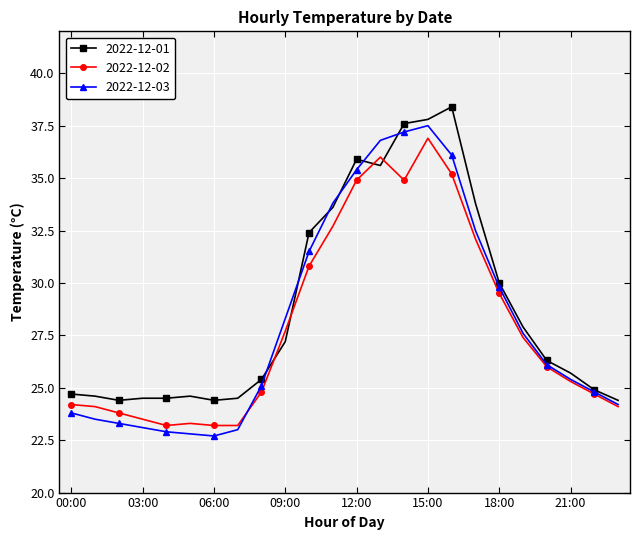

What is the greatest value displayed?

38.4